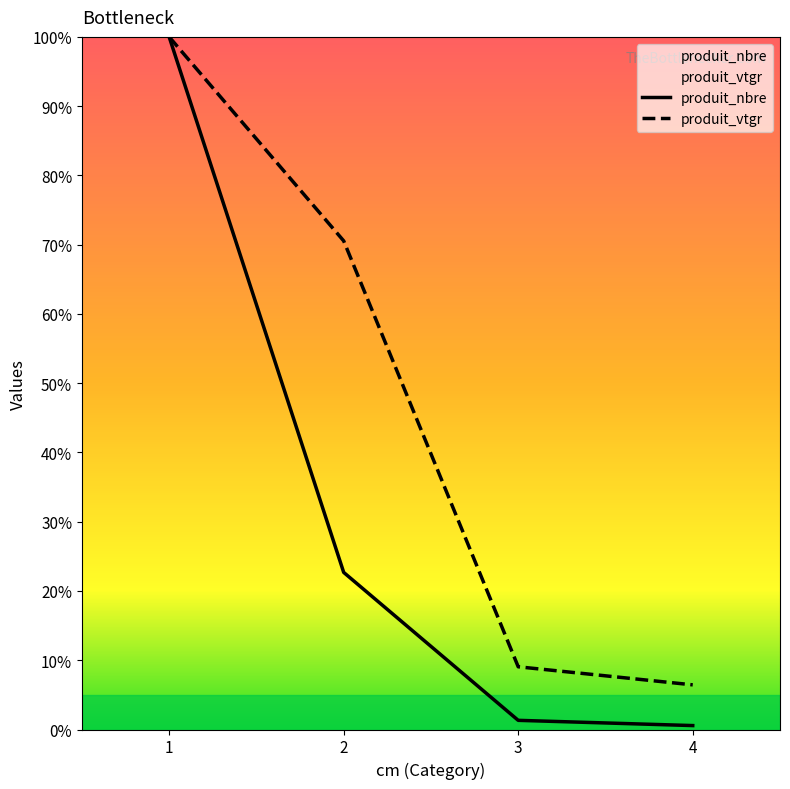

What is the sum of the produit_nbre values at 4 and 1?

100.6